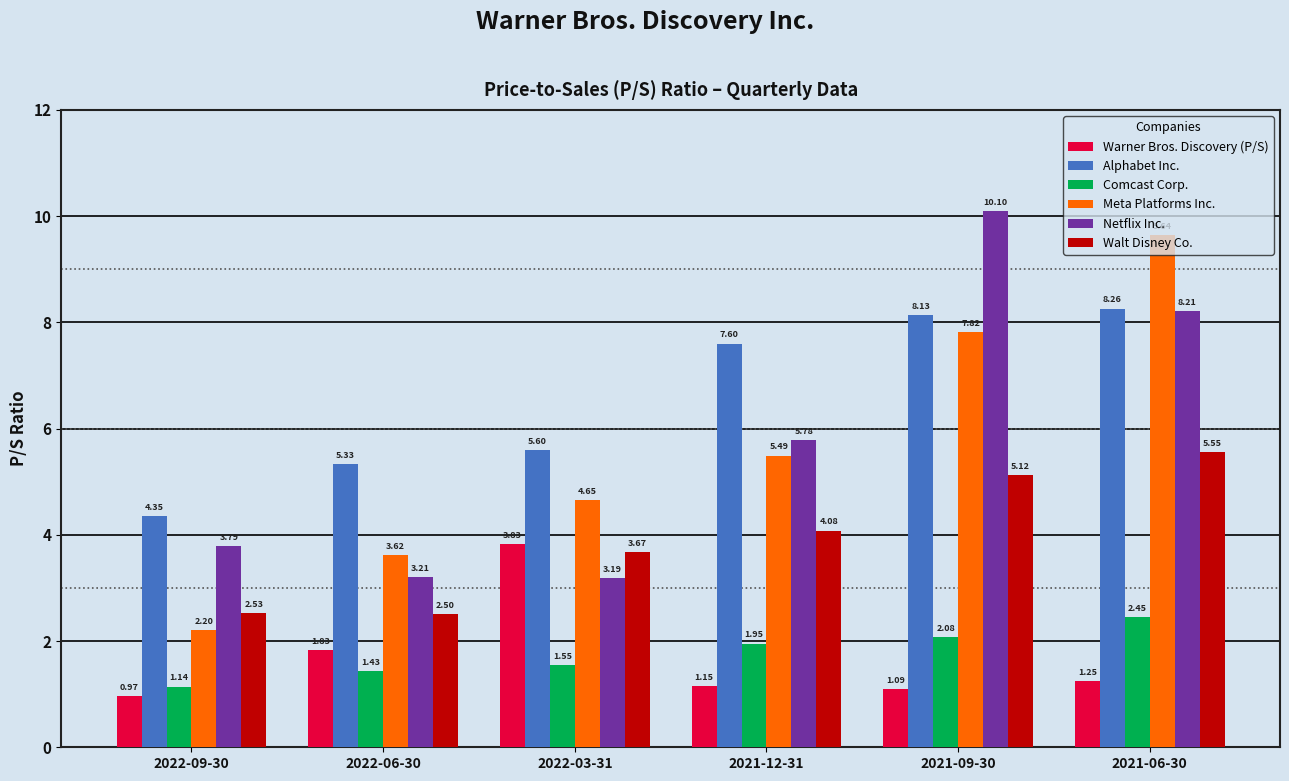

The value of Meta Platforms Inc. at 2021-09-30 is 7.8. True or false?

True